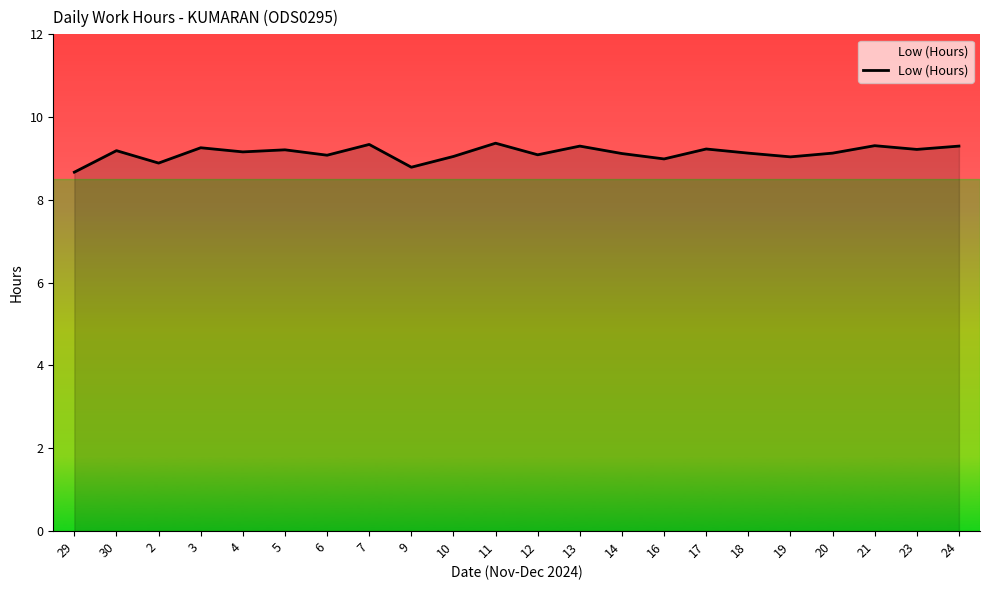

What is the difference between the maximum and minimum values?

0.7